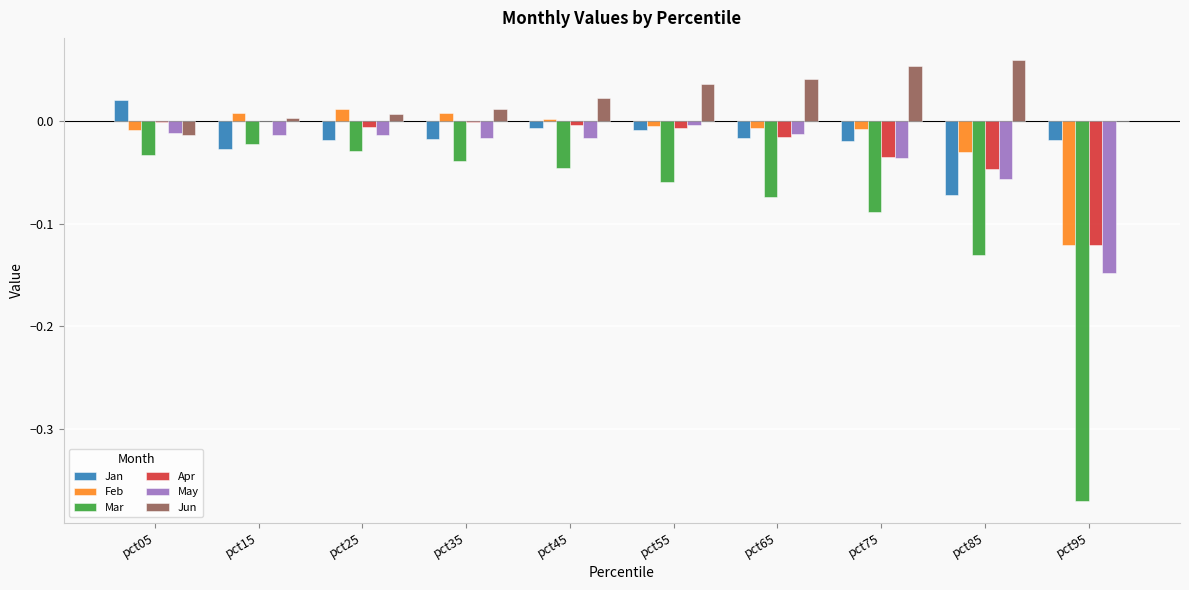

Which category has the highest value in the Jan series?

pct05